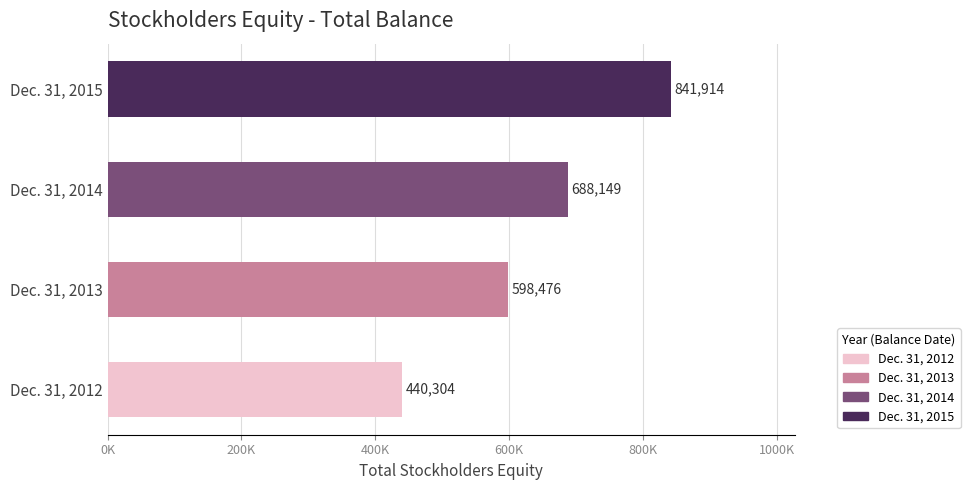

Are the bars horizontal?

Yes